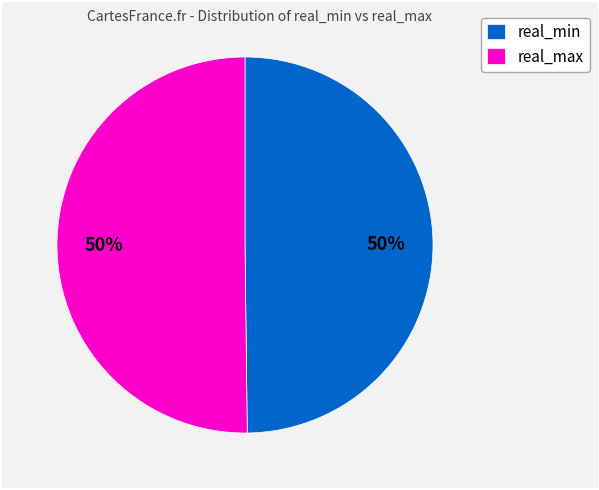

Count the number of slices in the pie.

2